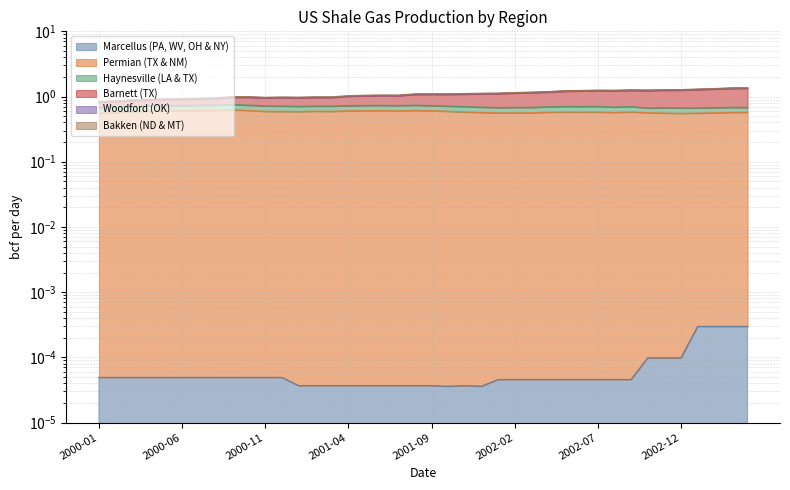

Where does the Barnett (TX) series first go above 1?

2001-04